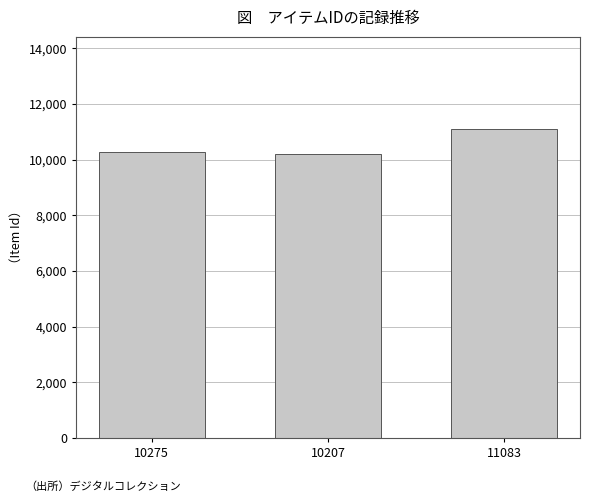

The value at 10207 is 10207. True or false?

True